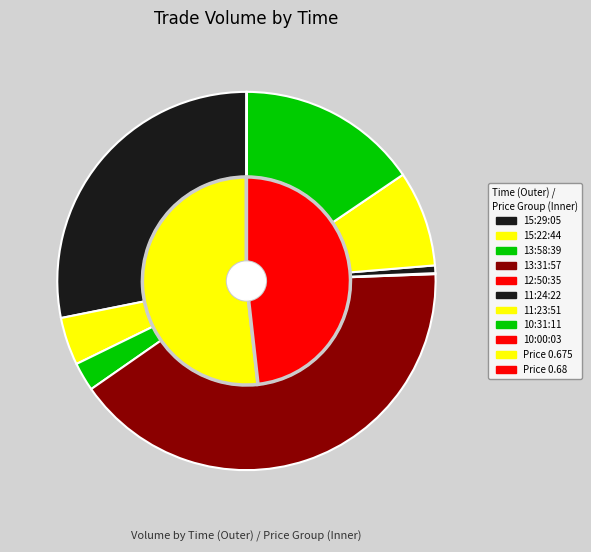

Rank the categories by value from highest to lowest.

13:31:57, 15:29:05, 10:31:11, 11:23:51, 15:22:44, 13:58:39, 11:24:22, 12:50:35, 10:00:03